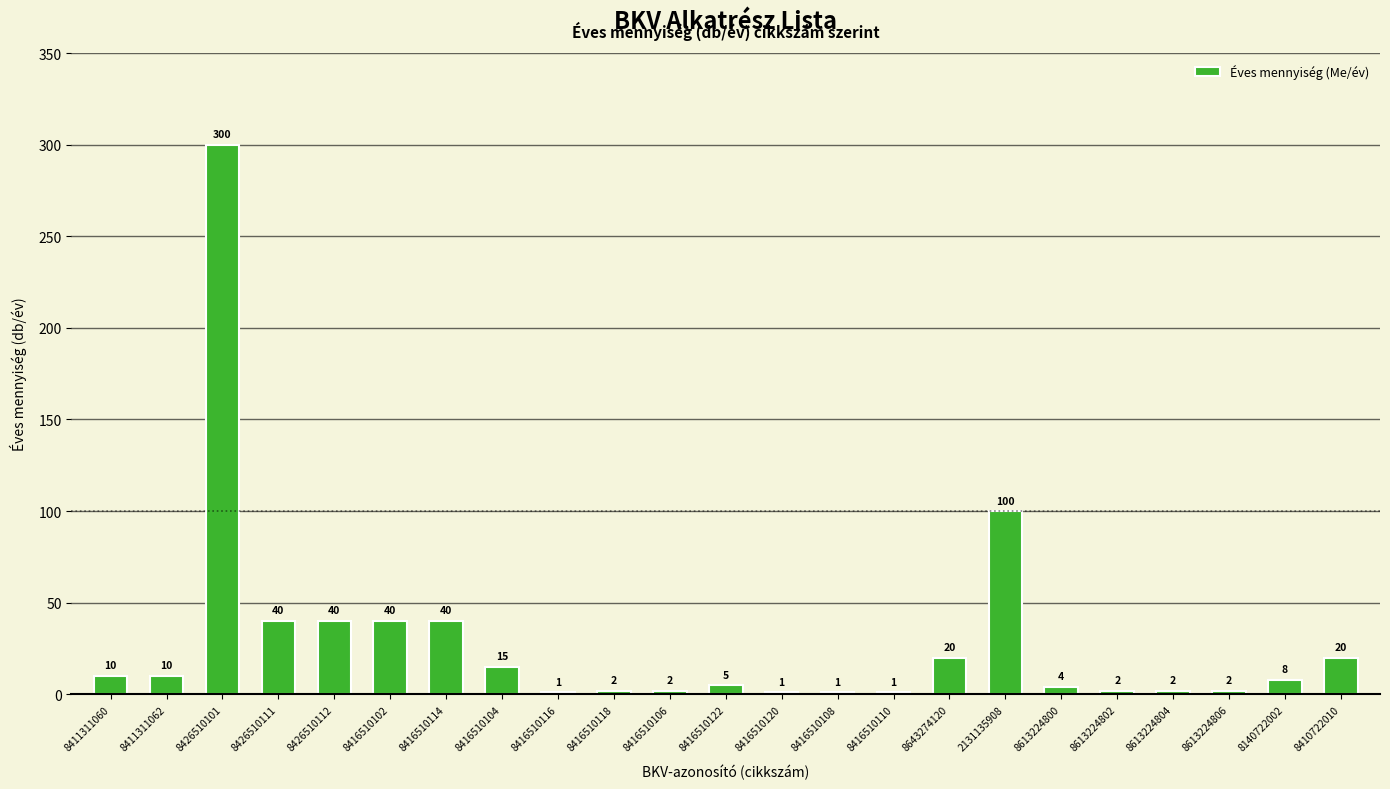

What is the sum of all values?

666